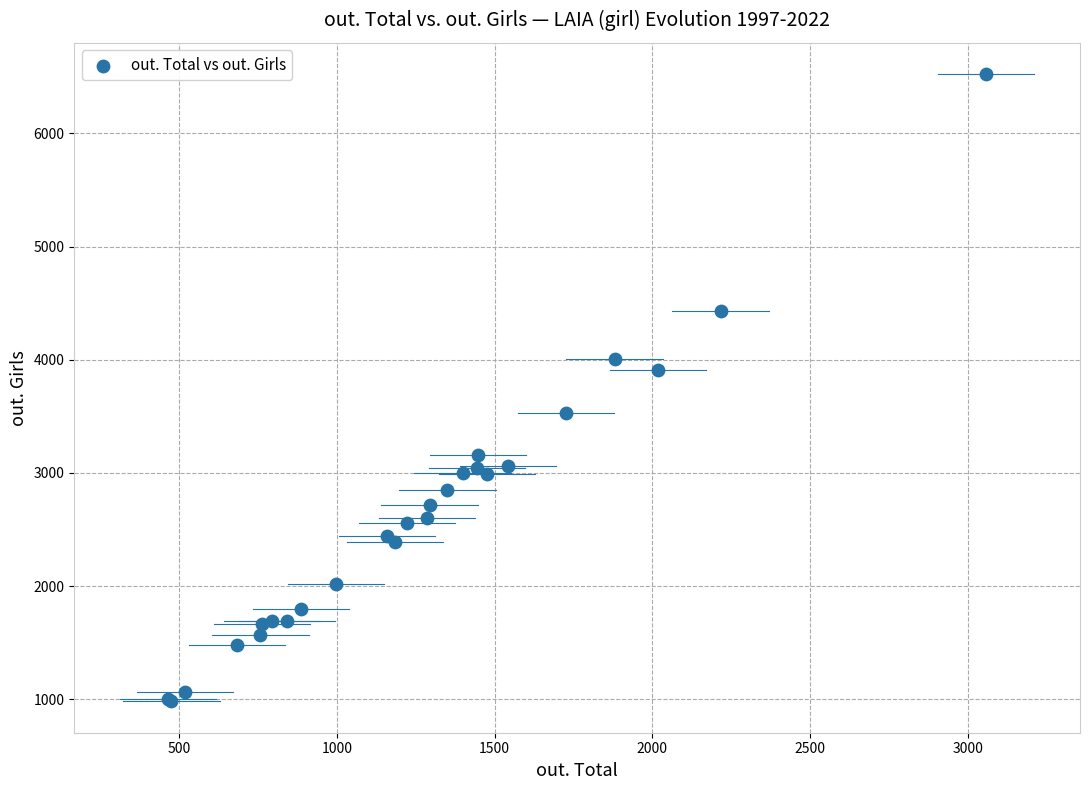

What Y value in the scatter plot is closest to 3752?

3911